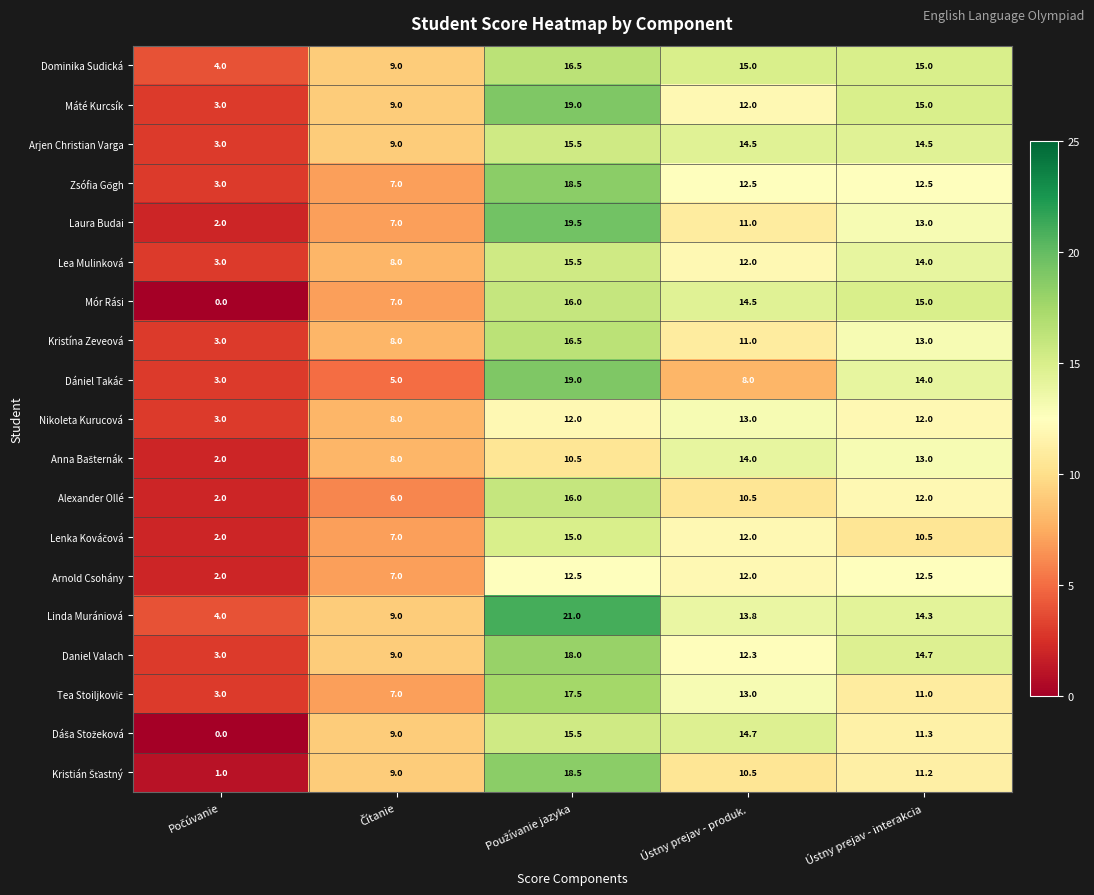

What is the difference between the second highest and second lowest values in the Máté Kurcsík series?

6.0